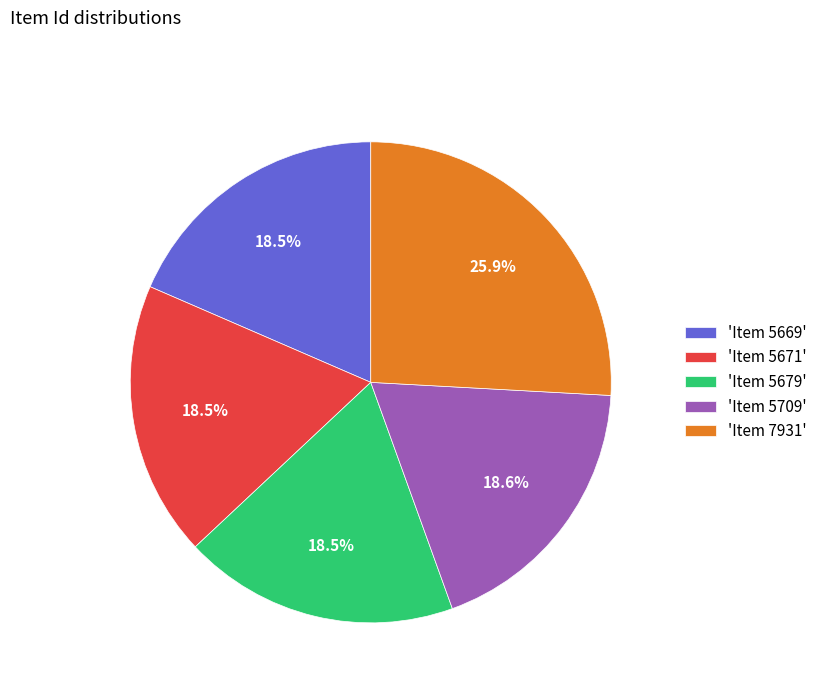

Approximately how many times larger is the value at 'Item 7931' compared to 'Item 5679'?

1.4